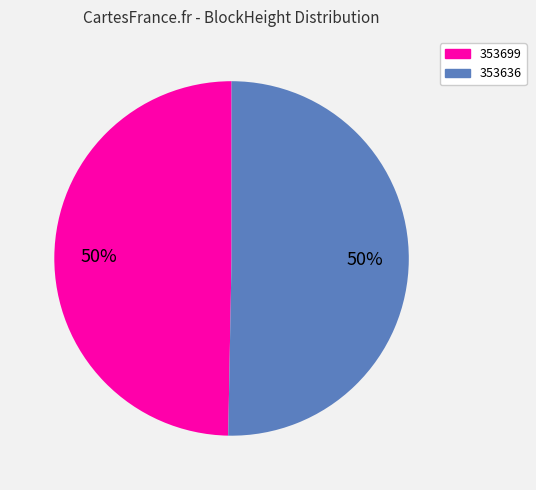

Which category has the smallest portion of the pie?

353699